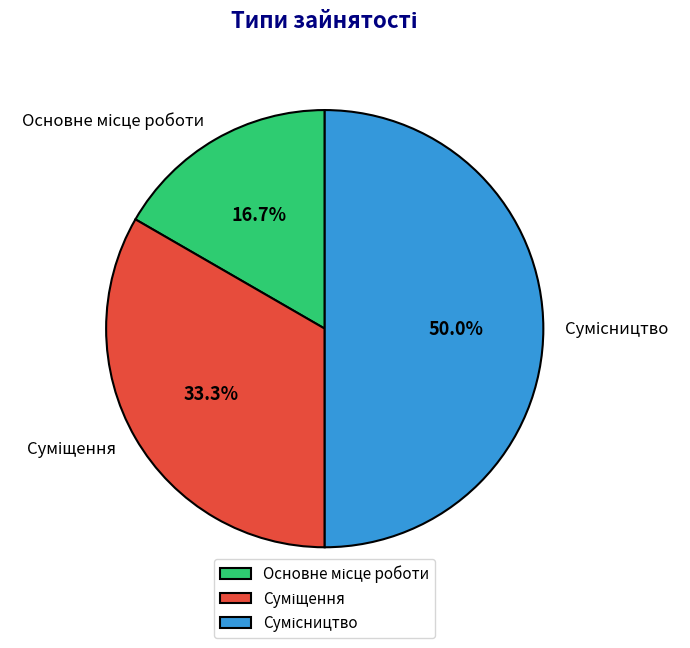

What percentage is the Суміщення slice, to the nearest percent?

33%